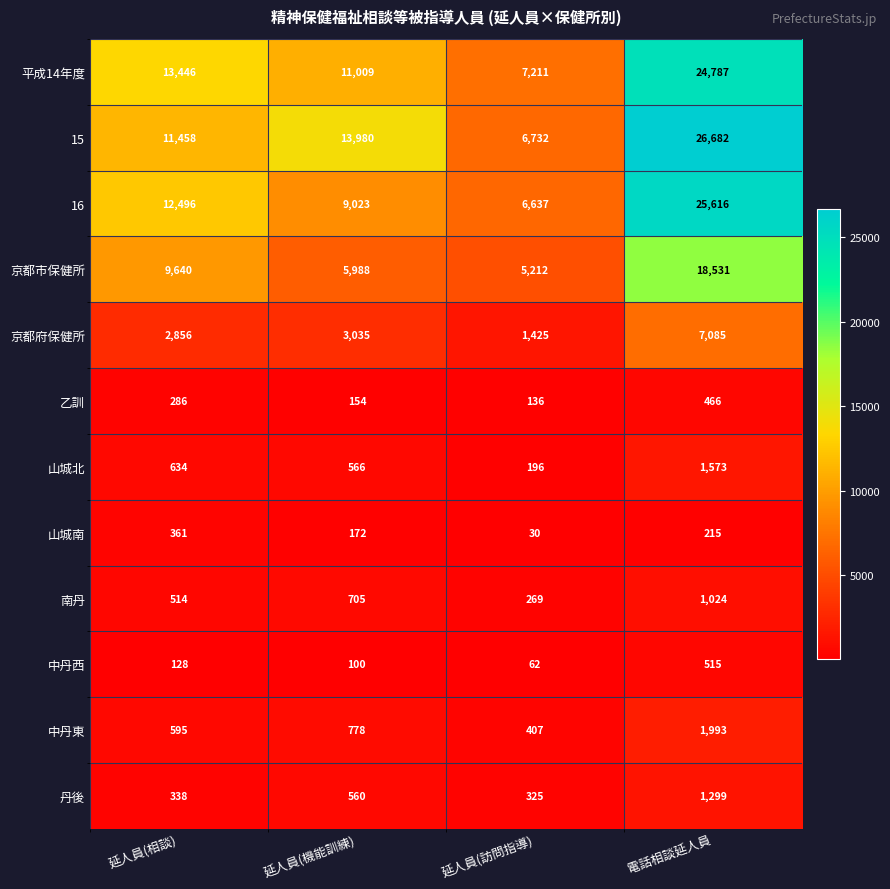

The value of 16 at 電話相談延人員 is 6998. True or false?

False